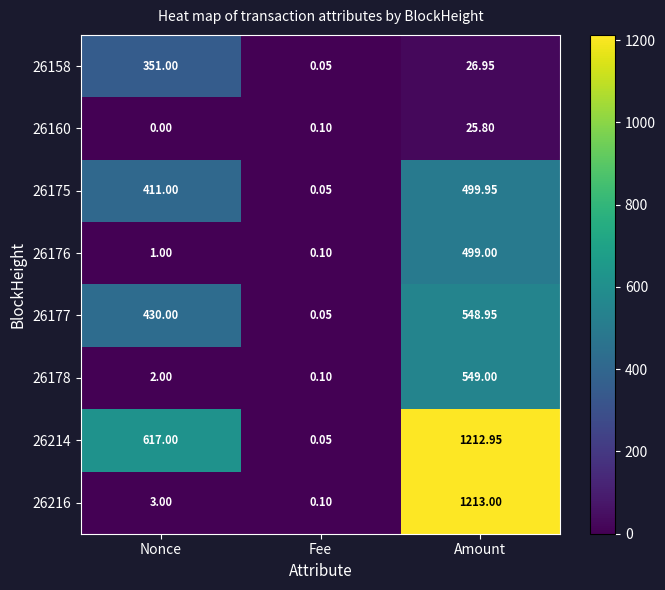

At which category does the chart reach its peak across all series?

Amount